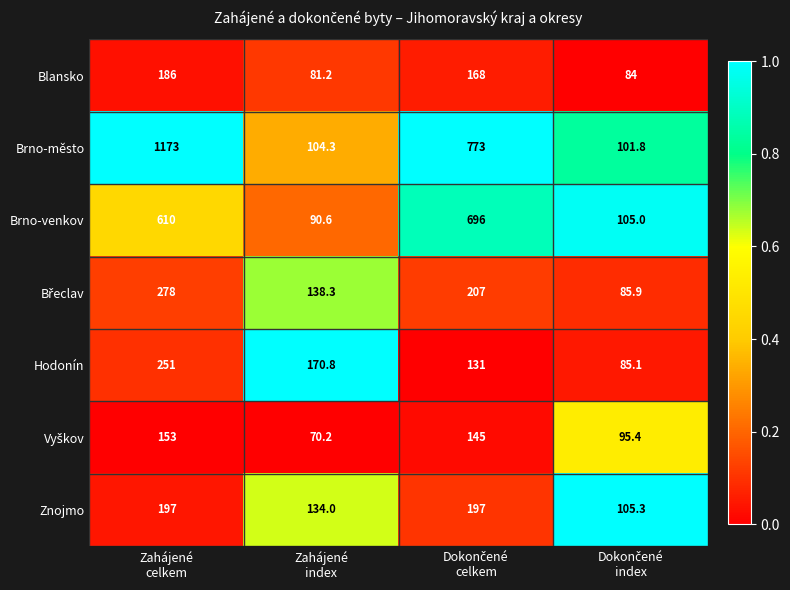

Which series has the largest total across all categories?

Brno-město